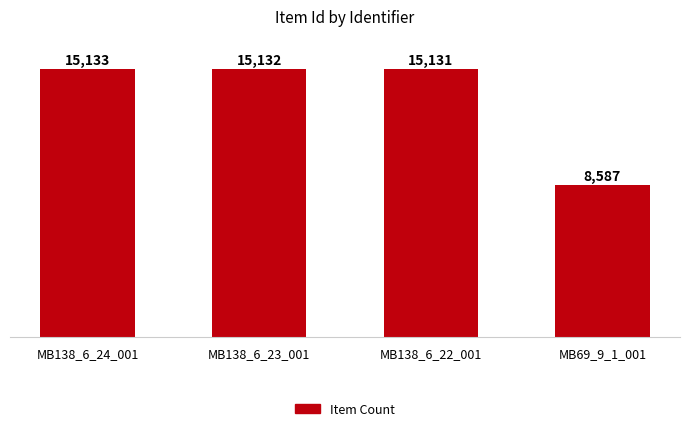

What is the label of the 3rd bar from the left?

MB138_6_22_001